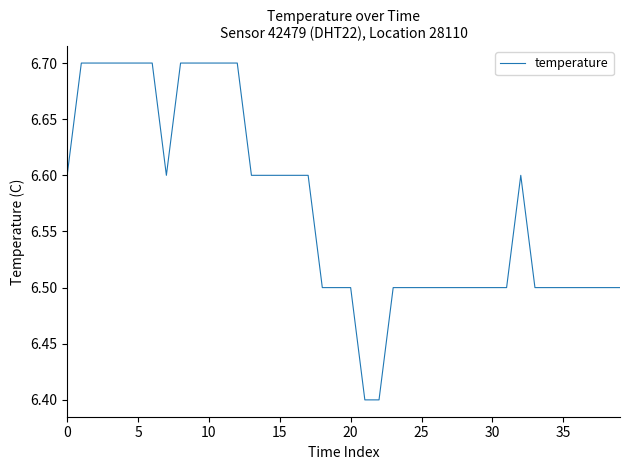

What is the greatest value displayed?

6.7